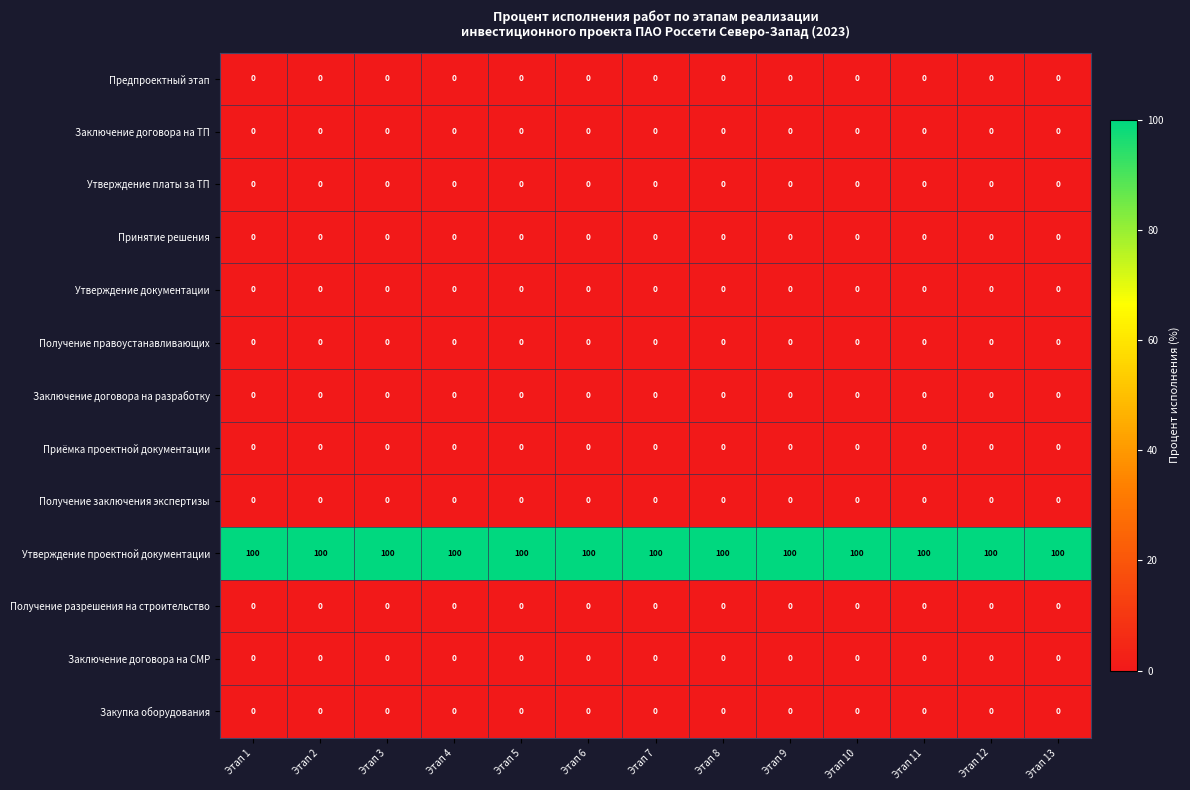

Is the value of Утверждение проектной документации at Этап 12 greater than the value of Утверждение документации at Этап 1?

Yes